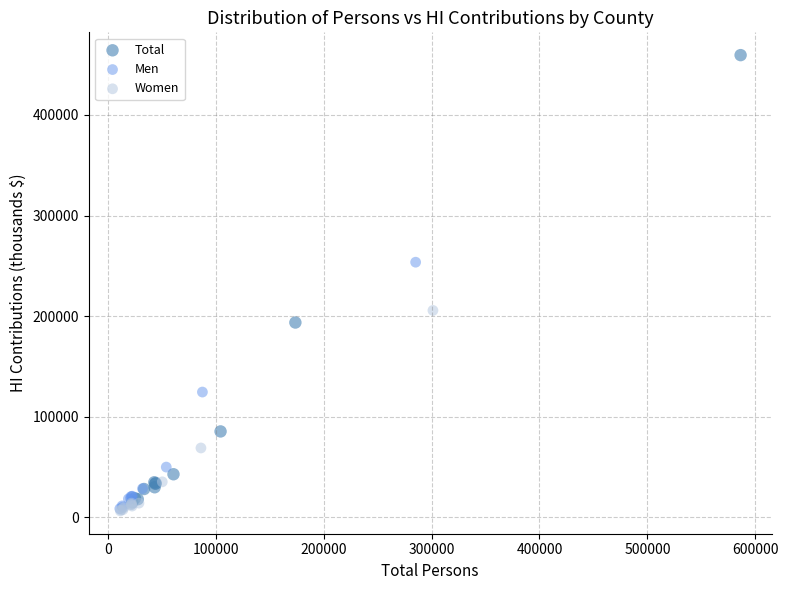

Which series contains the highest Y value?

Total